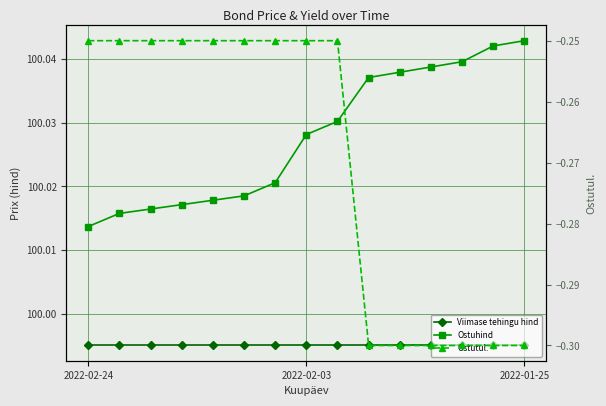

What position from the right is 9?

6